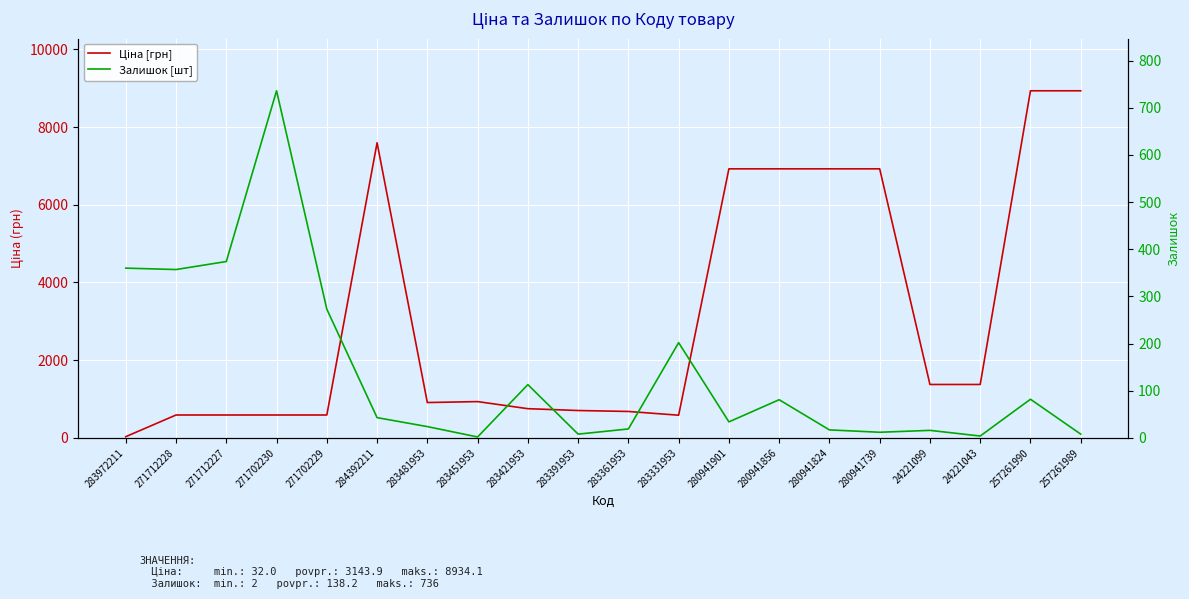

Is the value of Залишок [шт] at 257261990 greater than the value of Ціна [грн] at 283361953?

No